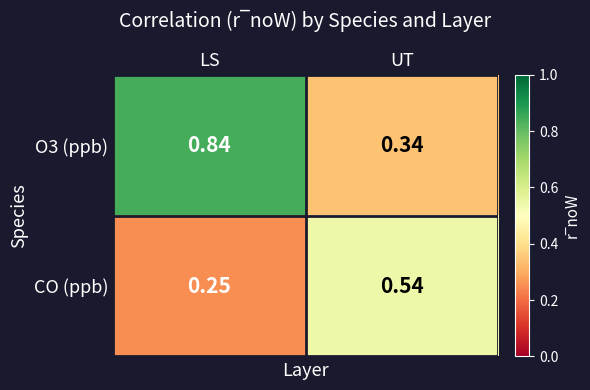

Count the number of data series in this chart.

2